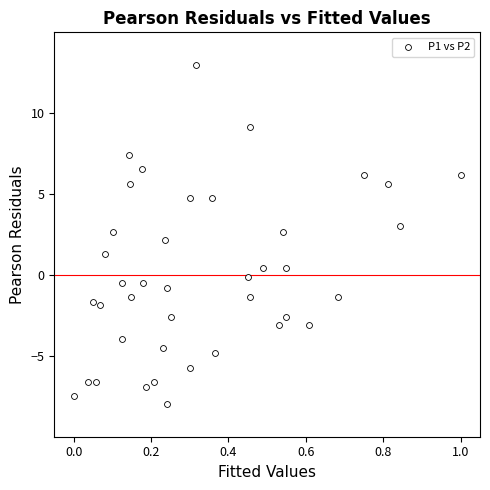

What is the range of X values (max minus min)?

1.0